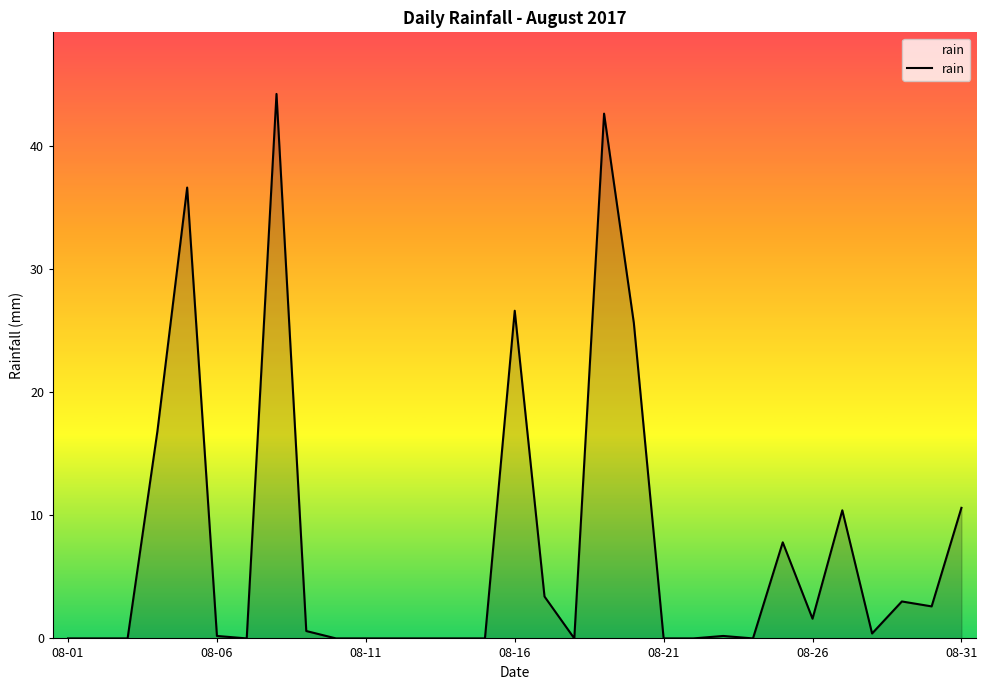

Reading right to left, list all the values displayed in this chart.

10.6	2.6	3.0	0.4	10.4	1.6	7.8	0.0	0.2	0.0	0.0	25.6	42.6	0.0	3.4	26.6	0.0	0.0	0.0	0.0	0.0	0.0	0.6	44.2	0.0	0.2	36.6	16.8	0.0	0.0	0.0